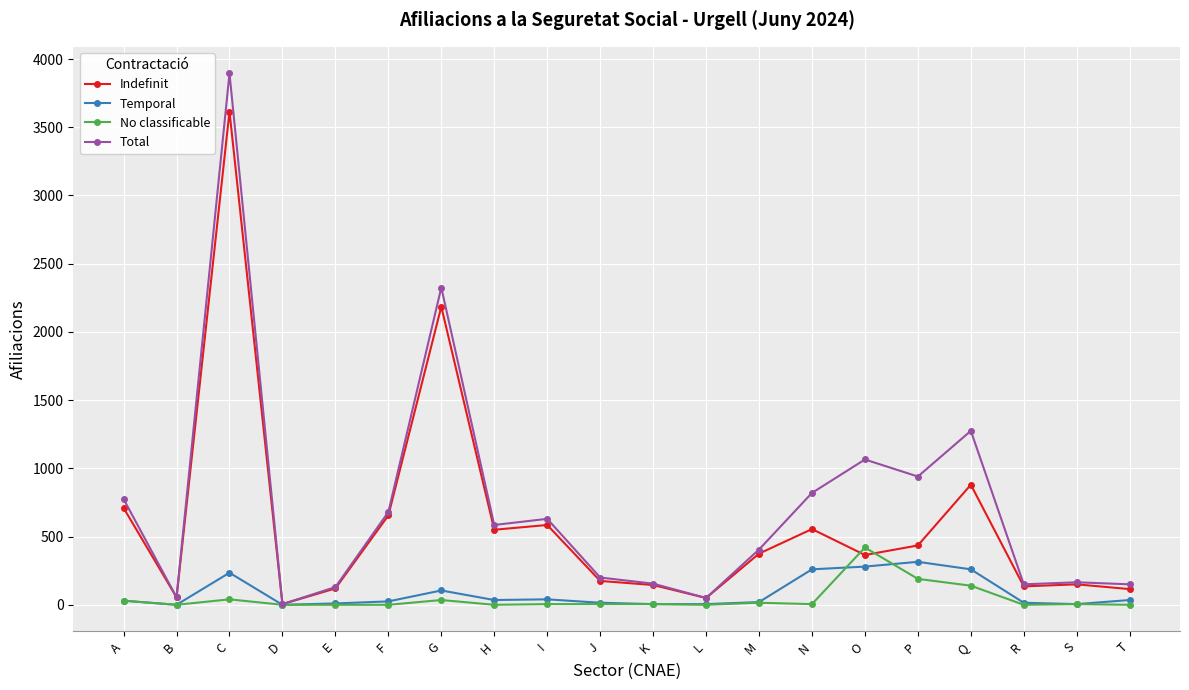

At which category is the sum across all series the highest?

C